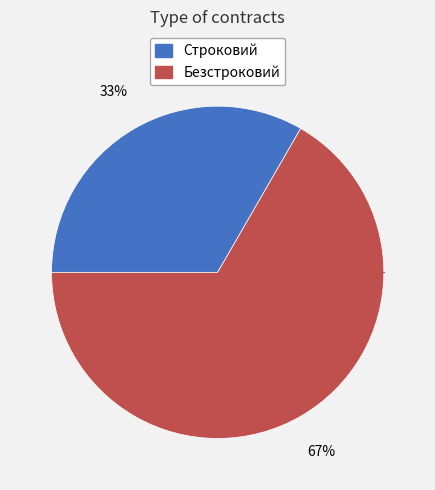

Combined, do Строковий and Безстроковий account for over 50%?

Yes